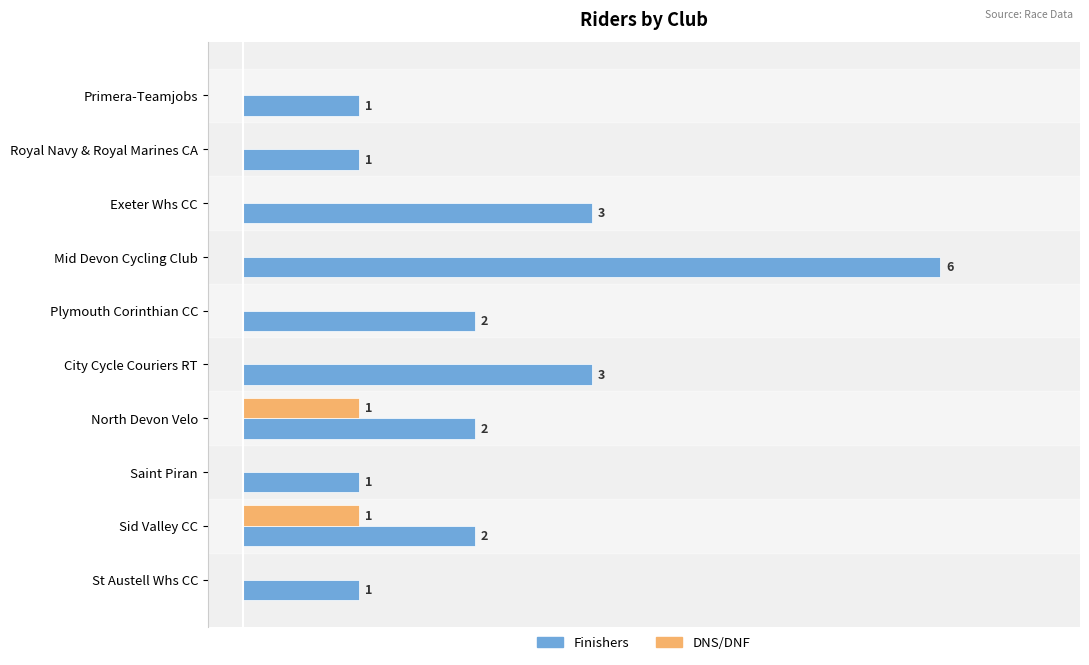

At which category does the chart reach its peak across all series?

Mid Devon Cycling Club